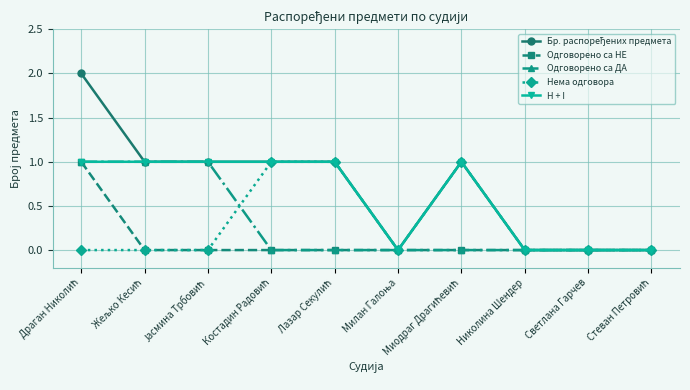

What is the label of the 3rd point from the right?

Николина Шендер